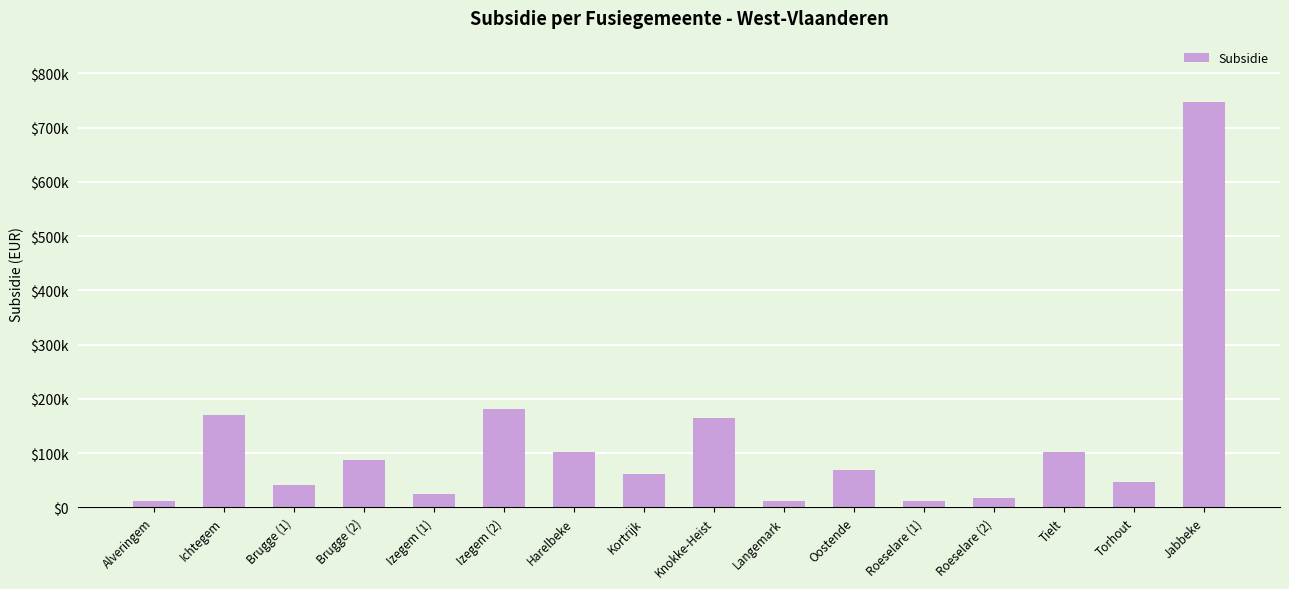

Does the chart contain any negative values?

No